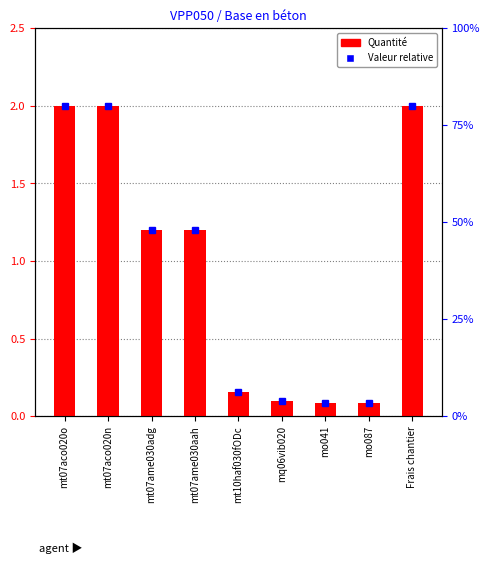

What is the value of the 1st bar from the left?

2.0